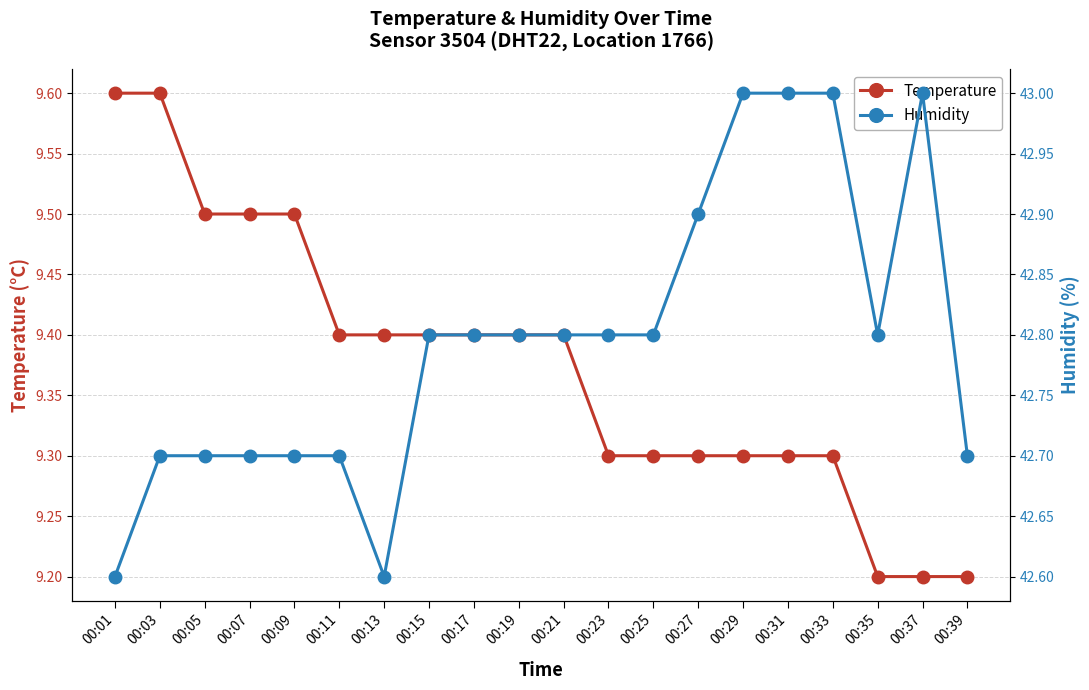

True or false: humidity and temperature cross at least once.

False